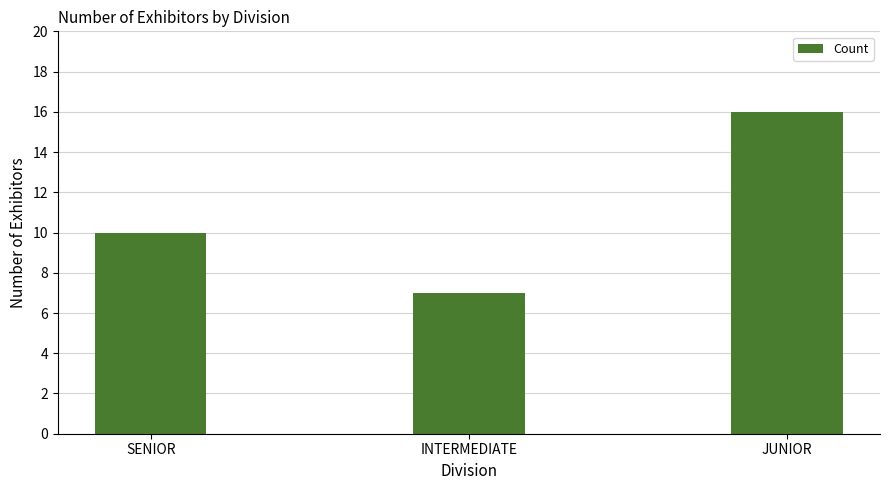

What is the difference between the maximum and minimum values?

9